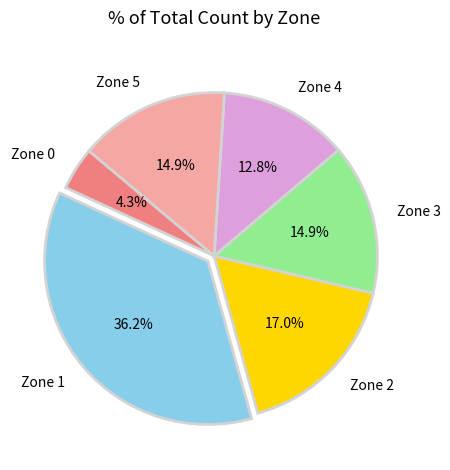

What is the smallest slice in the pie chart?

Zone 0